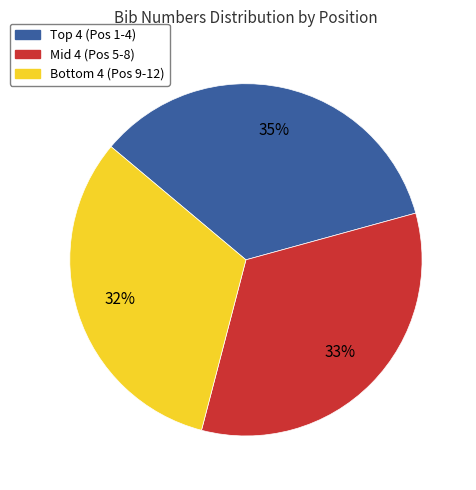

Is there any slice that represents more than half of the pie?

No